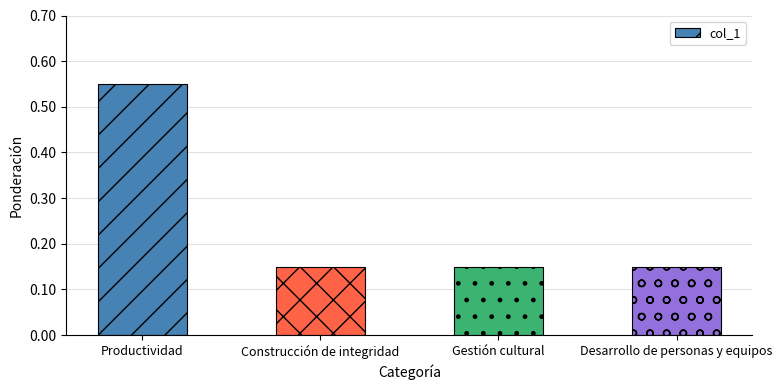

Is it true that the value at Desarrollo de personas y equipos is 0.0?

False